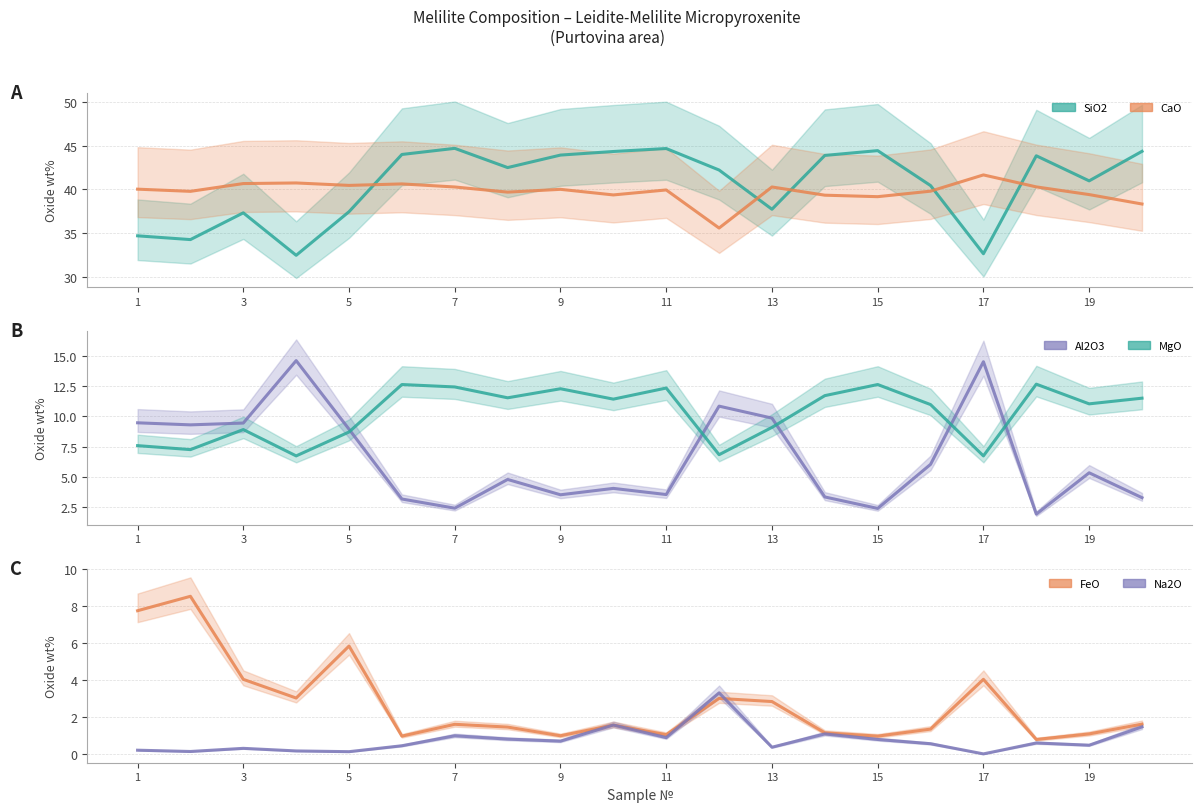

How many values in the CaO series are below 40?

10